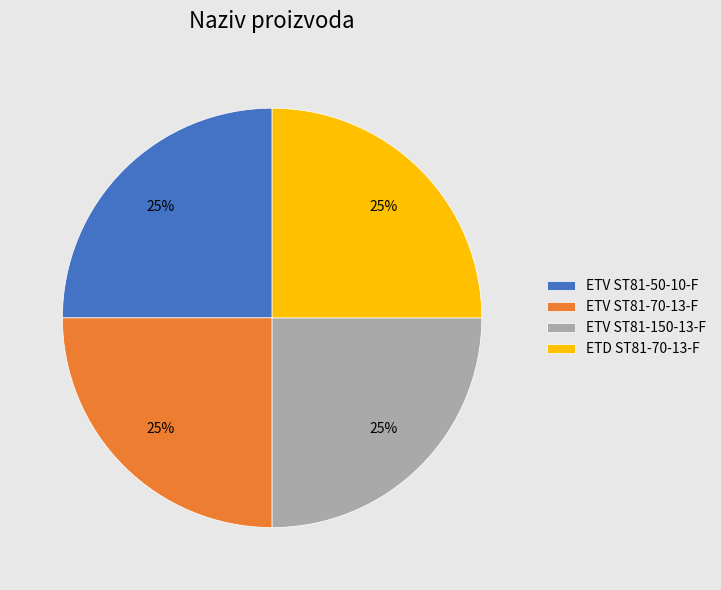

Does any single category account for the majority?

No